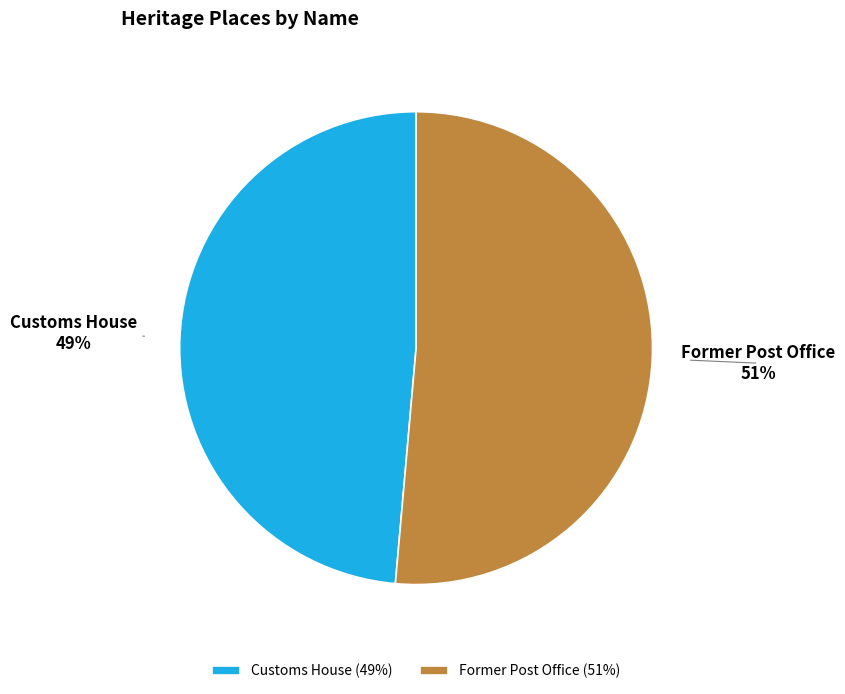

To the nearest percent, what percentage of the pie is Former Post Office?

51%